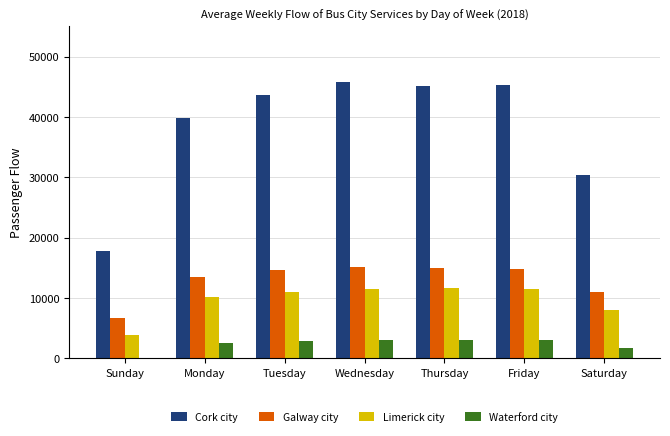

What value does the Limerick city series have at Tuesday, to the nearest 50?

10950